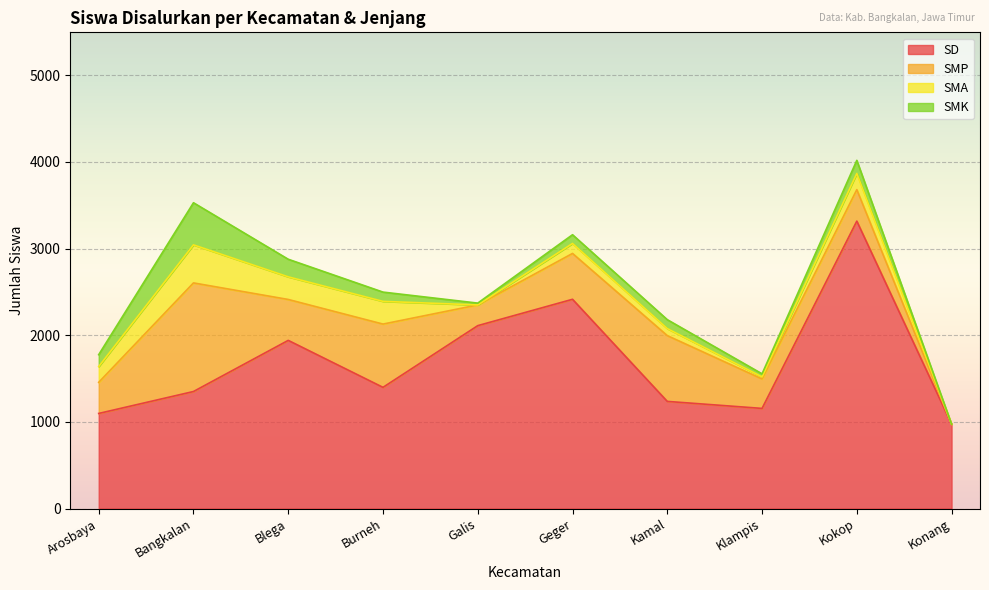

How many lines are shown in the chart?

4